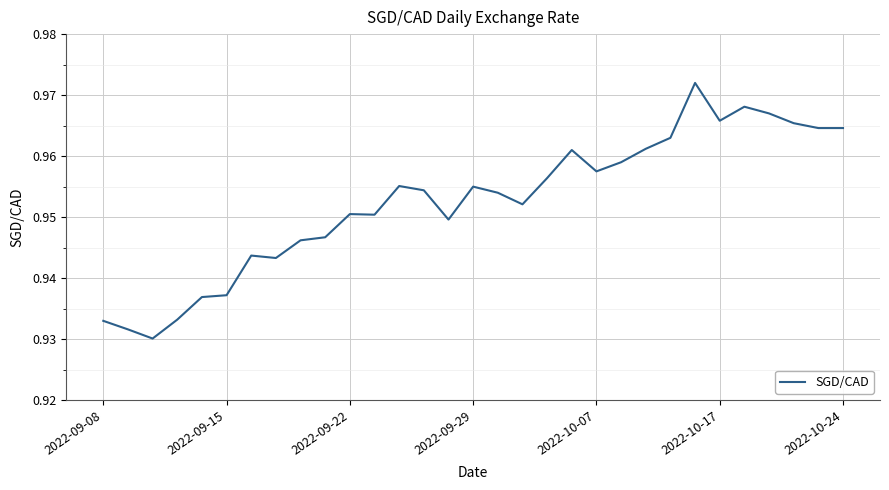

Does the chart display data point markers on the line(s)?

No